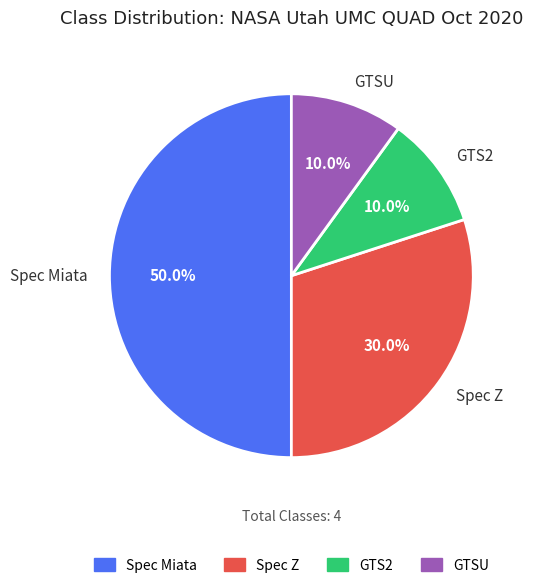

Is the sum of Spec Z and GTS2 greater than half?

No